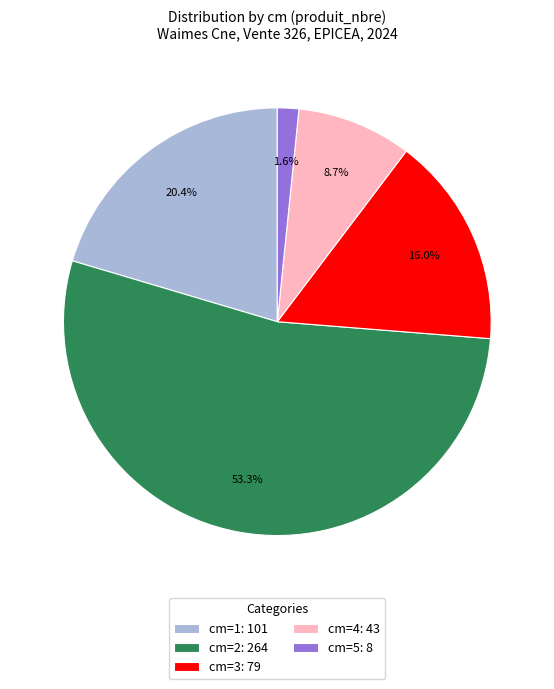

What is the total percentage of cm=5: 8 and cm=3: 79?

17.6%